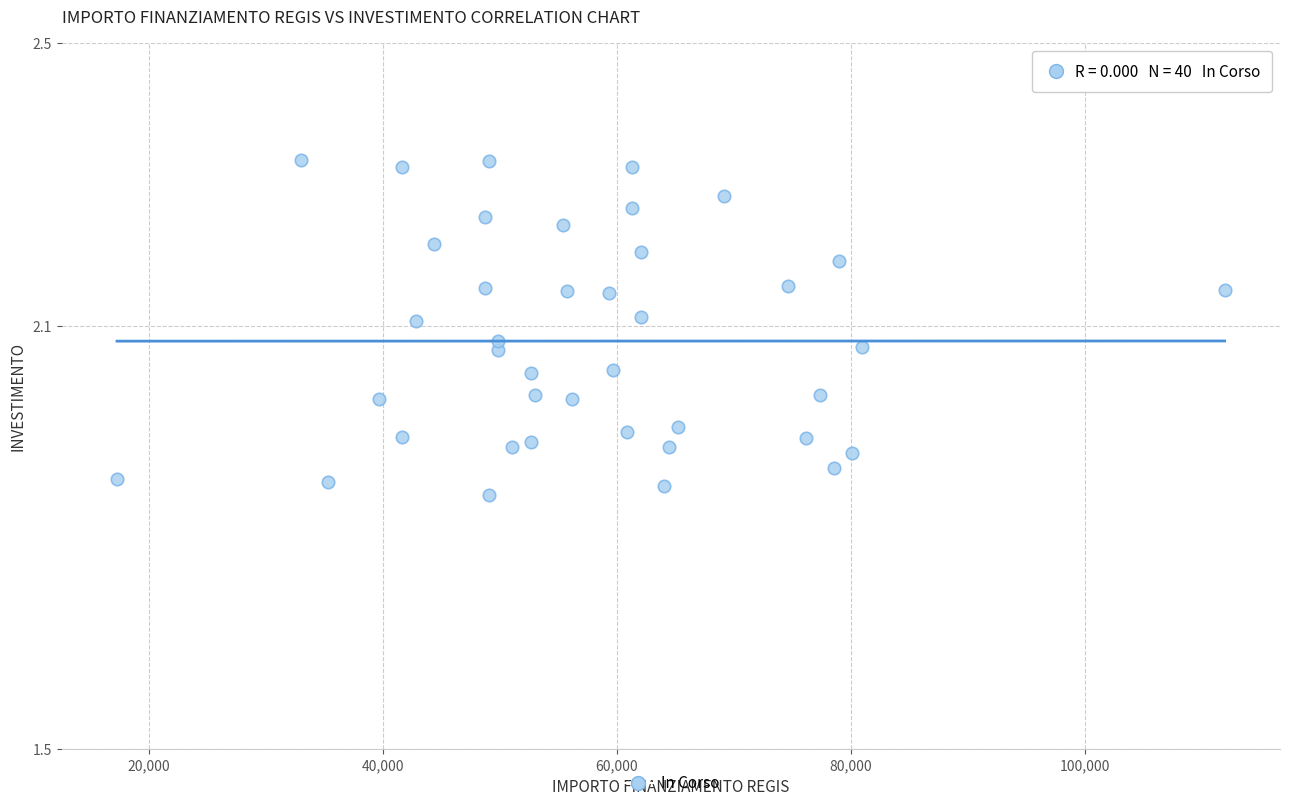

What is the range of Y values (max minus min)?

0.5